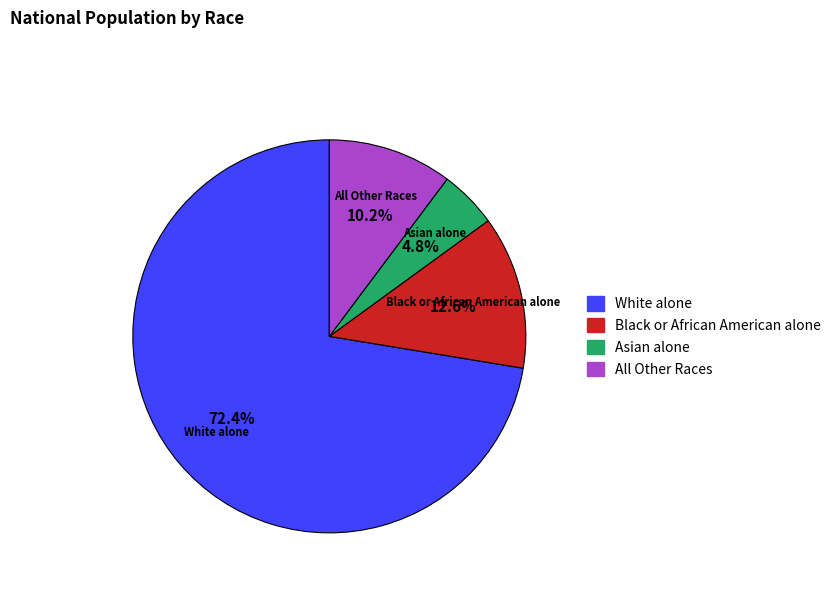

Rank the categories by value from lowest to highest.

Asian alone, All Other Races, Black or African American alone, White alone